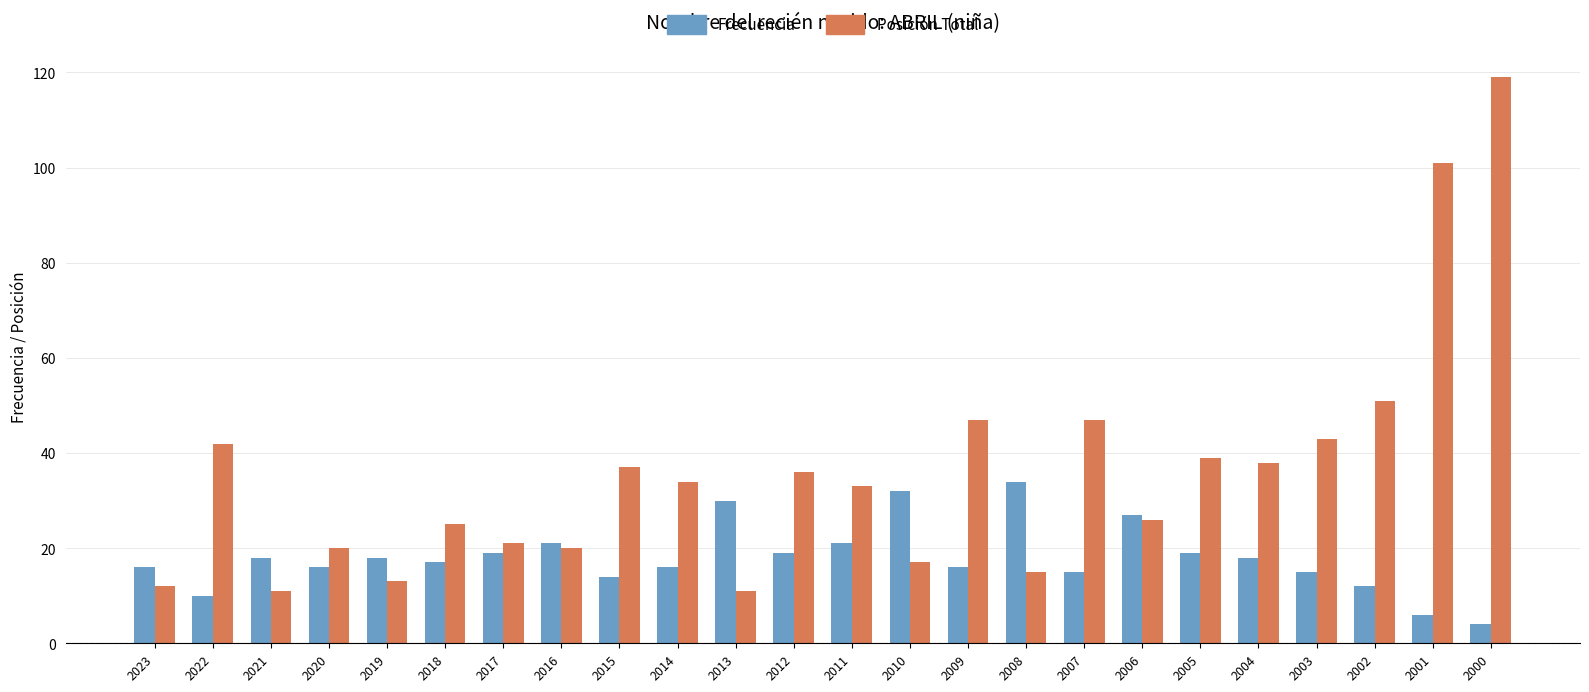

What is the minimum value for Posición Total?

11